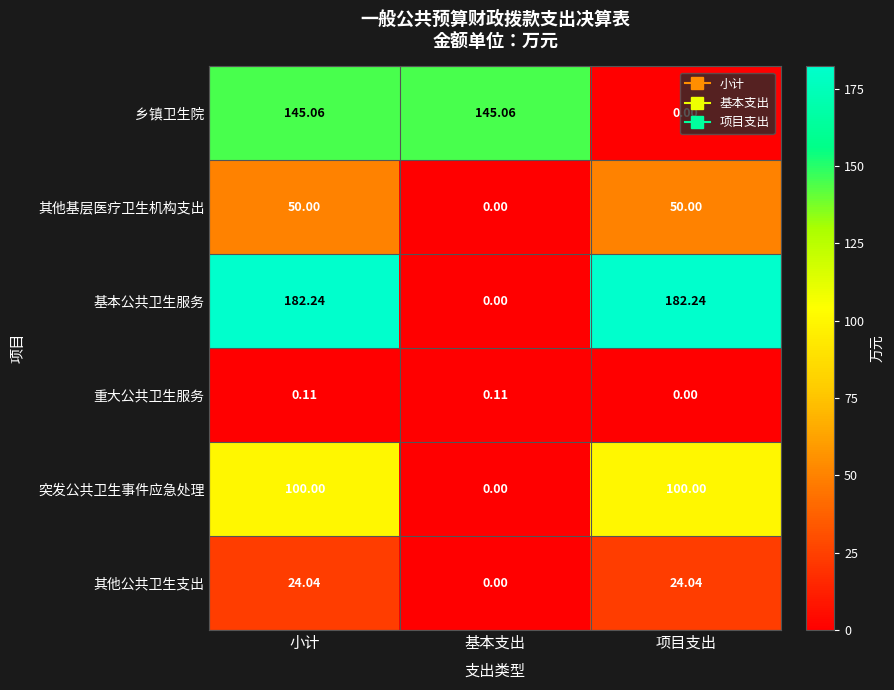

What is the greatest value displayed?

182.2